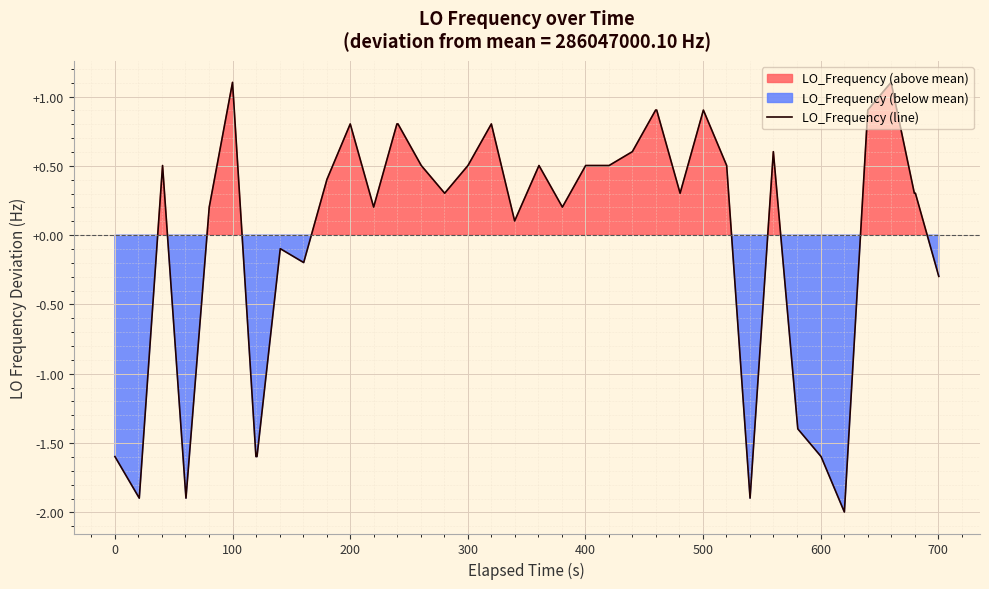

True or false: the data has more than 0 interior local peaks.

True